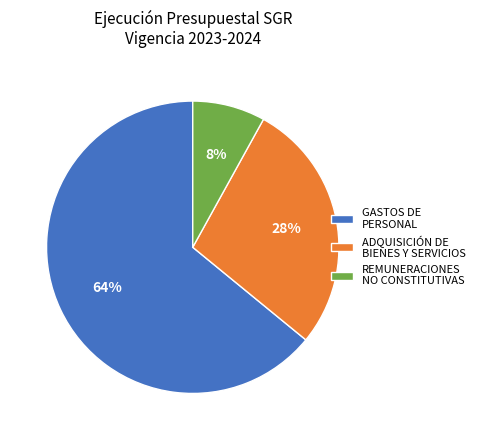

Count the number of slices in the pie.

3